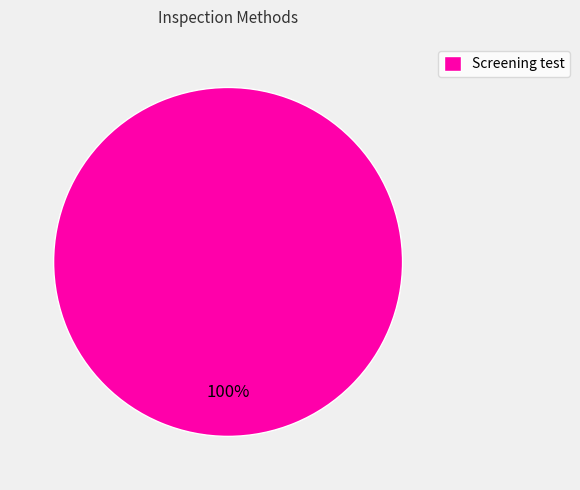

To the nearest percent, what percentage of the pie is Screening test?

100%